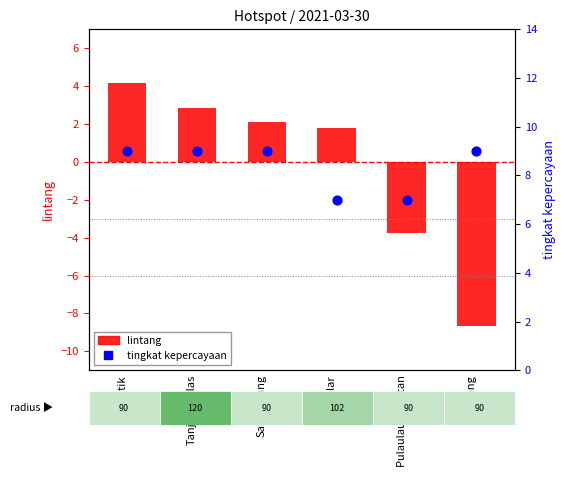

What is the total value across all series at Selong?

0.3